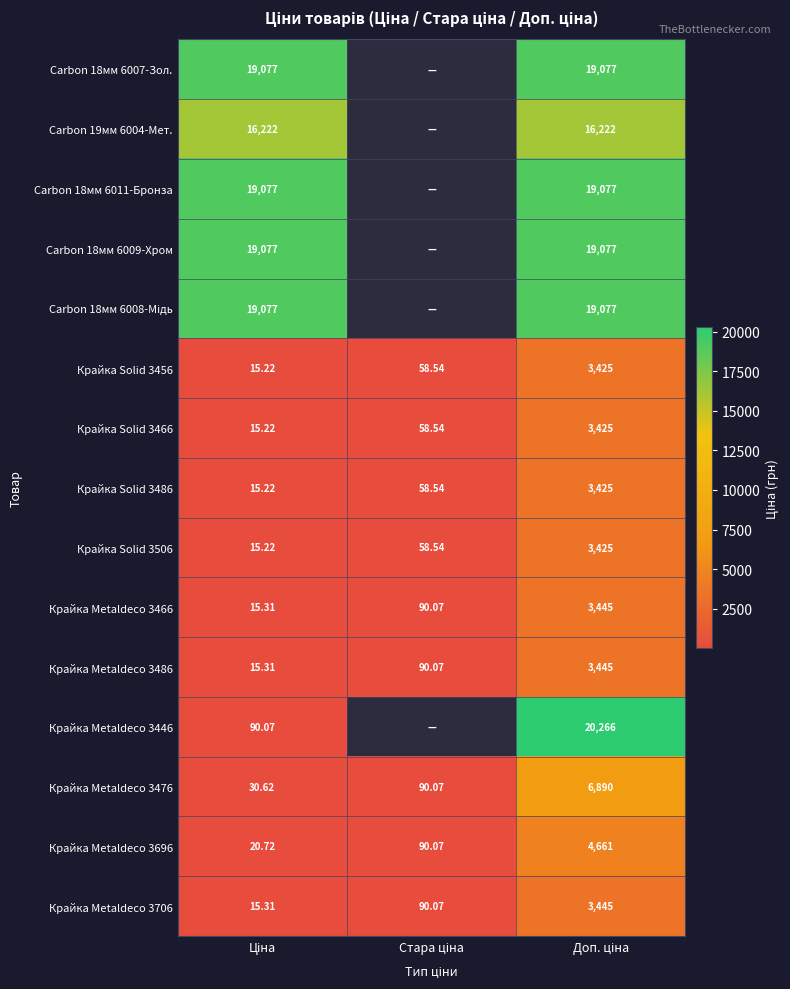

What is the average value of the Крайка Solid 3486 series?

1166.3